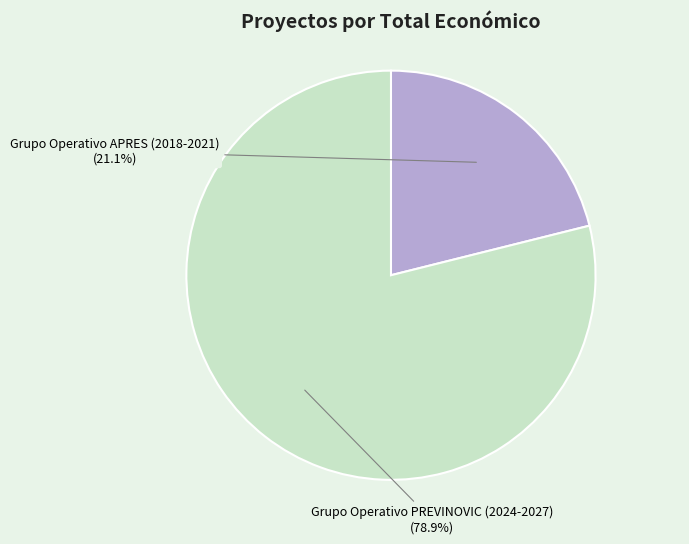

Does Grupo Operativo APRES (2018-2021) account for over 50% of the chart?

No